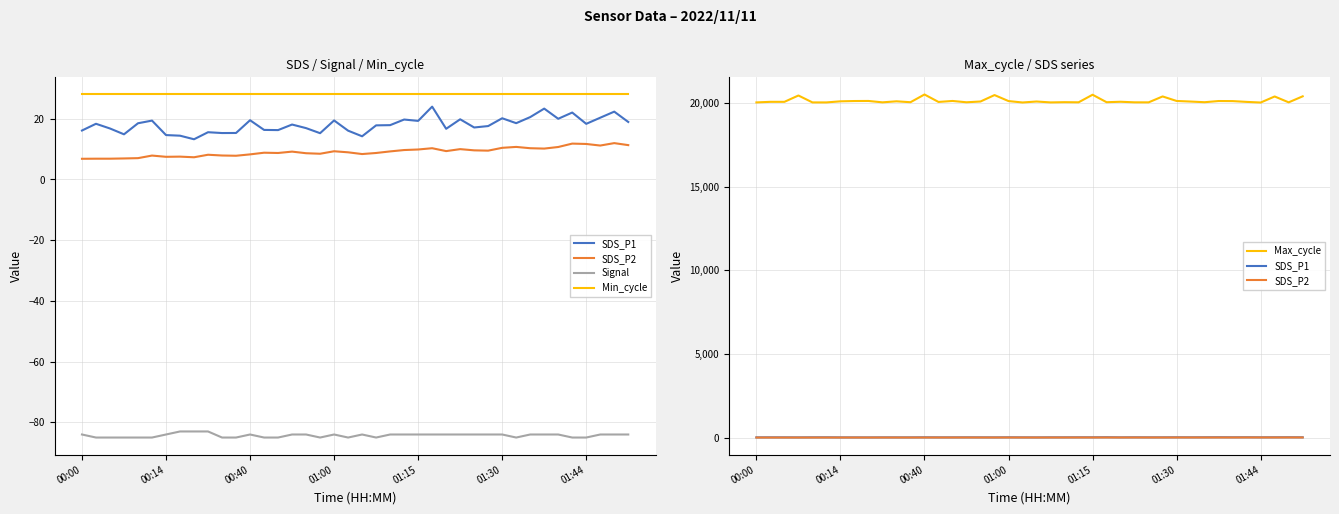

True or false: Min_cycle has more than 1 interior local peaks.

False